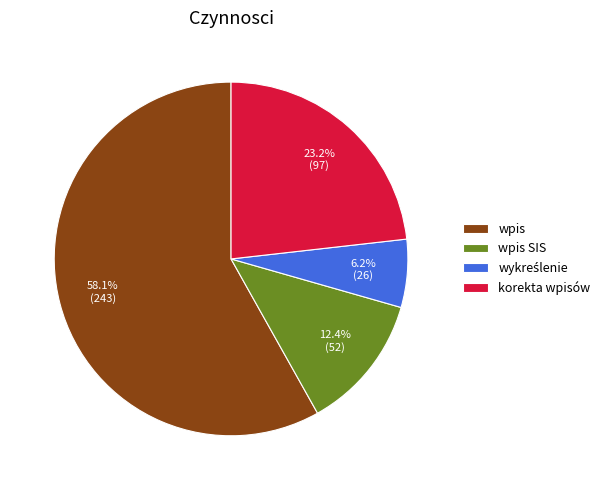

Which slice is the largest?

wpis